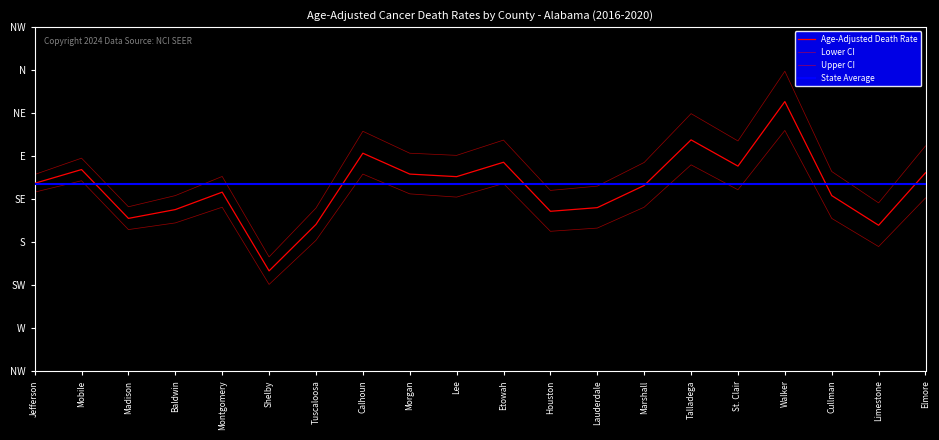

Does the chart display data point markers on the line(s)?

No